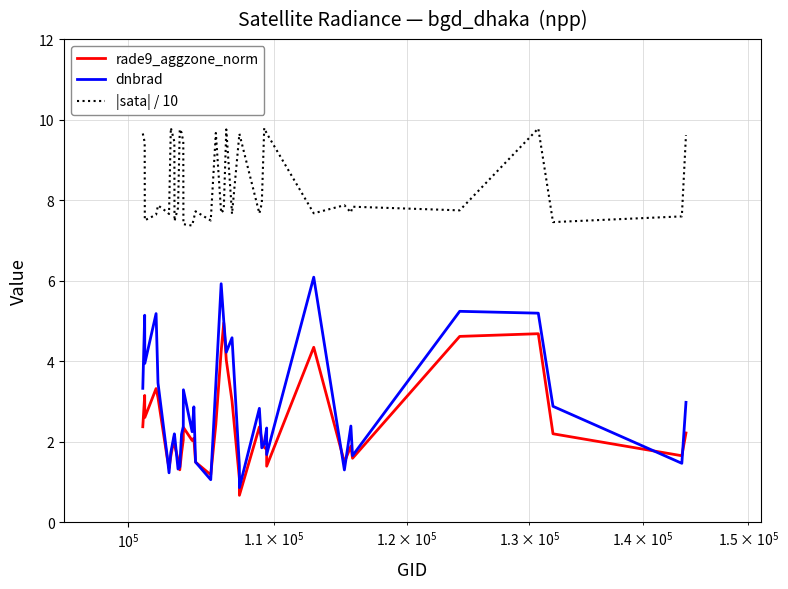

What are all the series names shown in the legend?

rade9_aggzone_norm, dnbrad, |sata| / 10